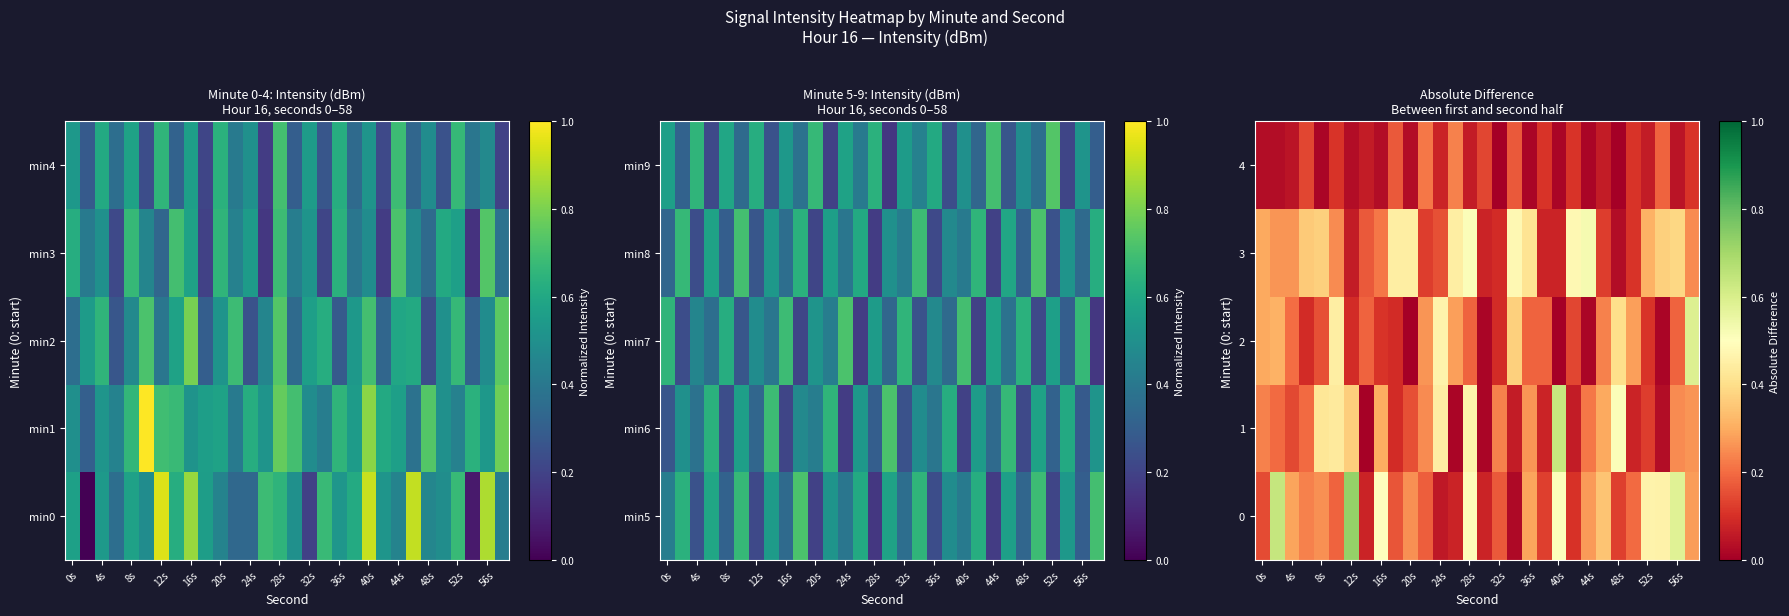

Read the 1 value at 48s.

0.5